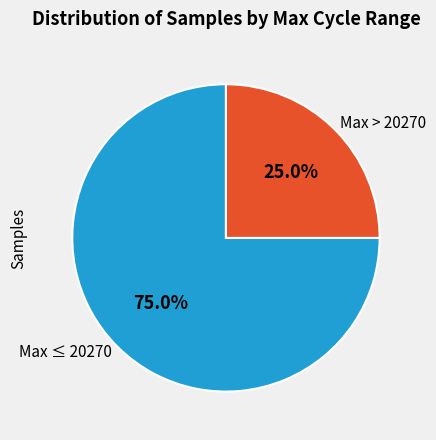

Which has a higher value, Max > 20270 or Max ≤ 20270?

Max ≤ 20270